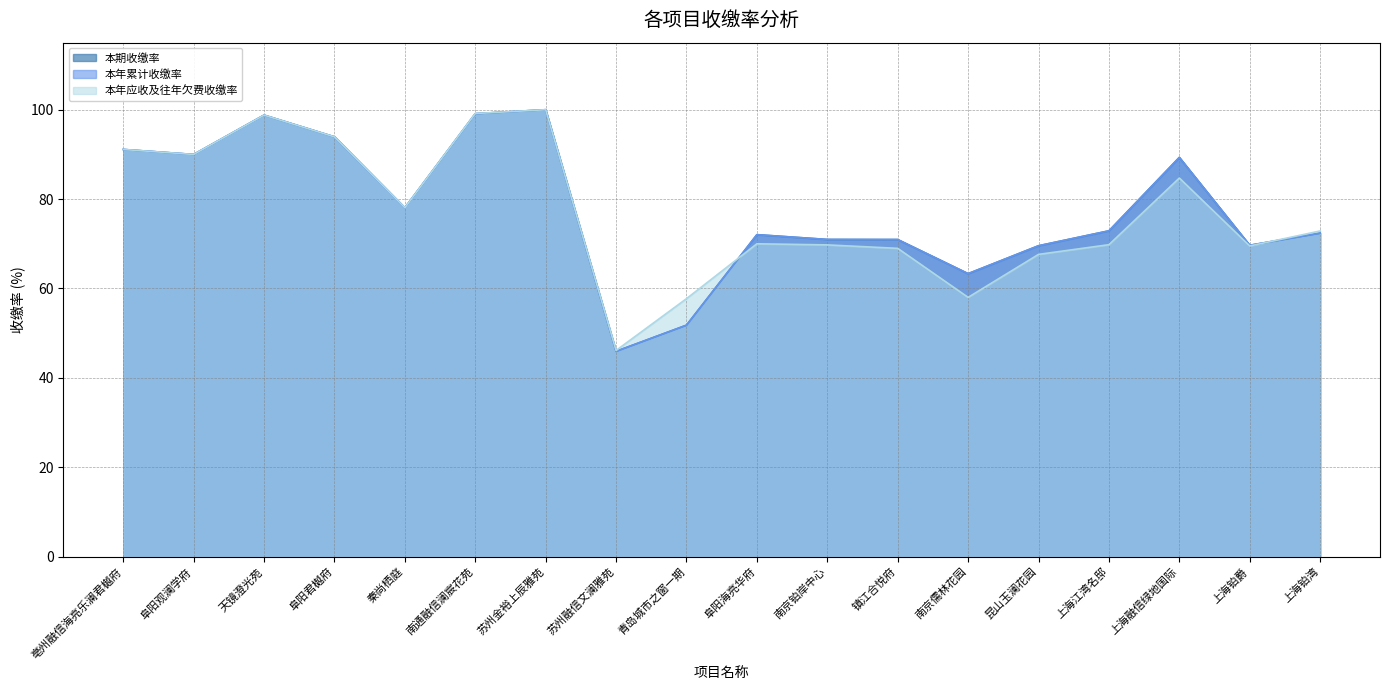

How many interior local peaks does the 本期收缴率 series have?

4